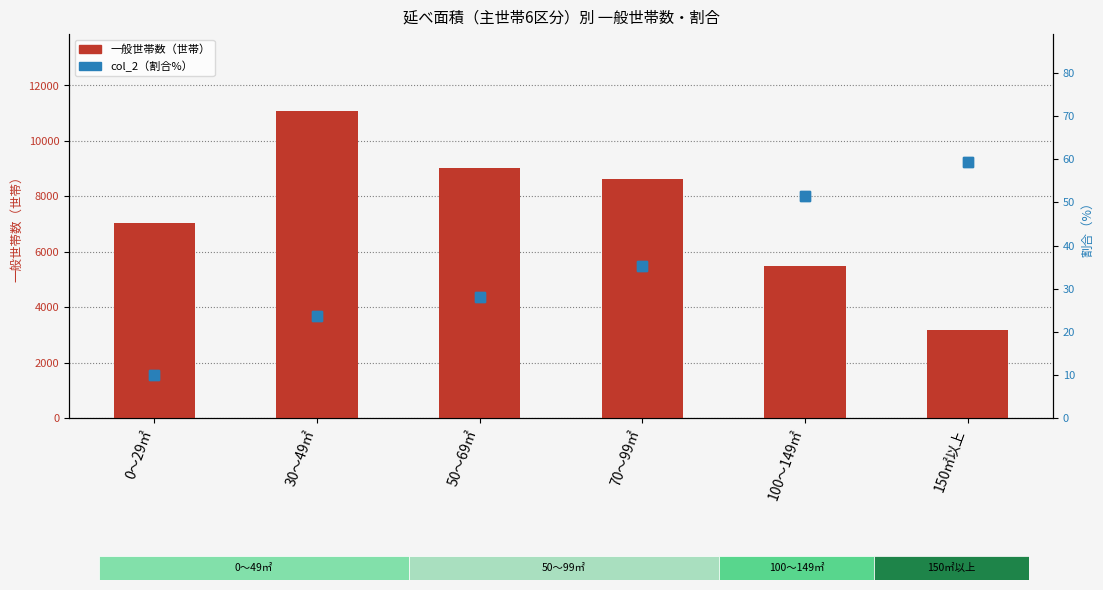

What is the value of the col_2（割合%） bar at the 6th from the left?

59.4